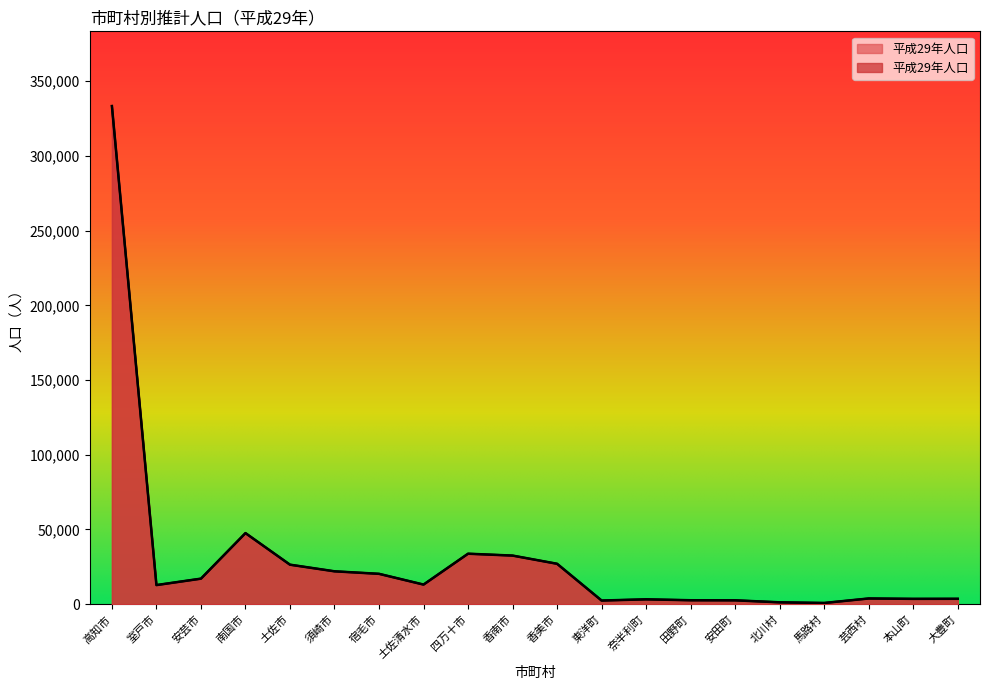

What is the sum of the values at 大豊町 and 南国市?

51129